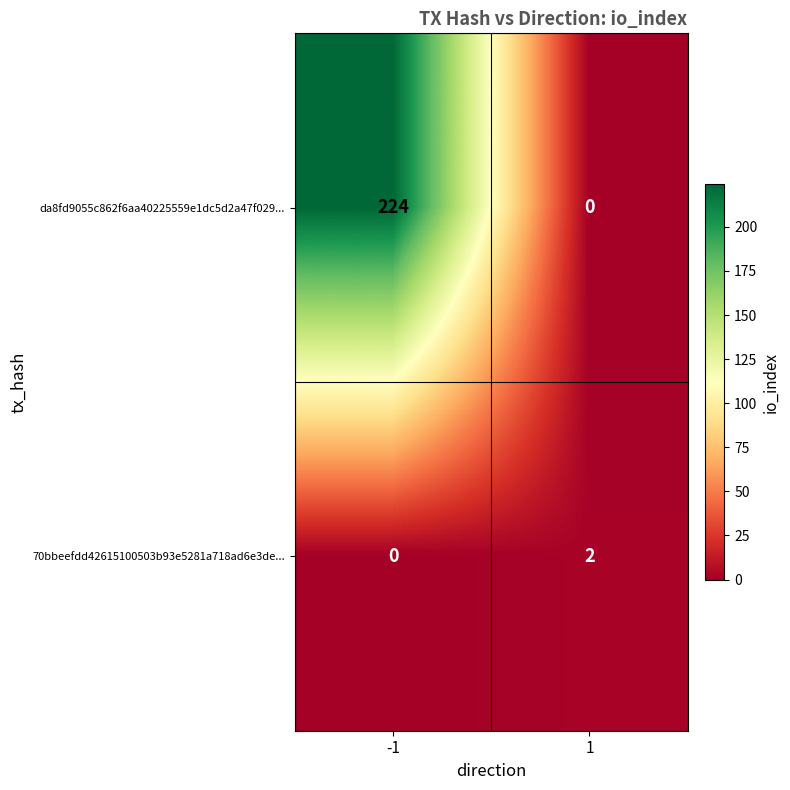

At 1, list the series in order from smallest to largest.

da8fd9055c862f6aa40225559e1dc5d2a47f029..., 70bbeefdd42615100503b93e5281a718ad6e3de...